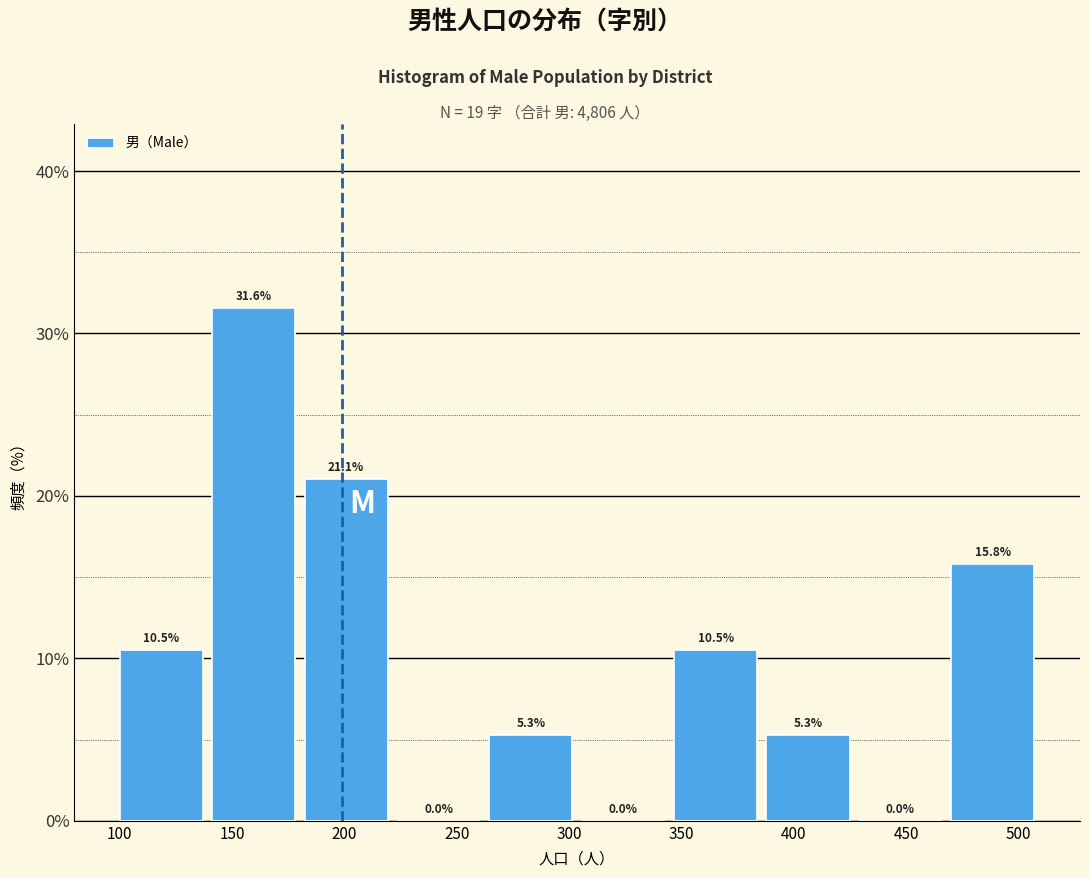

Reading left to right, transcribe this chart: for each bar, give the range it covers on the x-axis and its height. The bar edges are not printed on the chart, so give them approximately, as read against the axis.

100 to 140: 10.5
140 to 180: 31.6
180 to 220: 21.1
220 to 260: 0.0
260 to 305: 5.3
305 to 345: 0.0
345 to 385: 10.5
385 to 425: 5.3
425 to 470: 0.0
470 to 510: 15.8